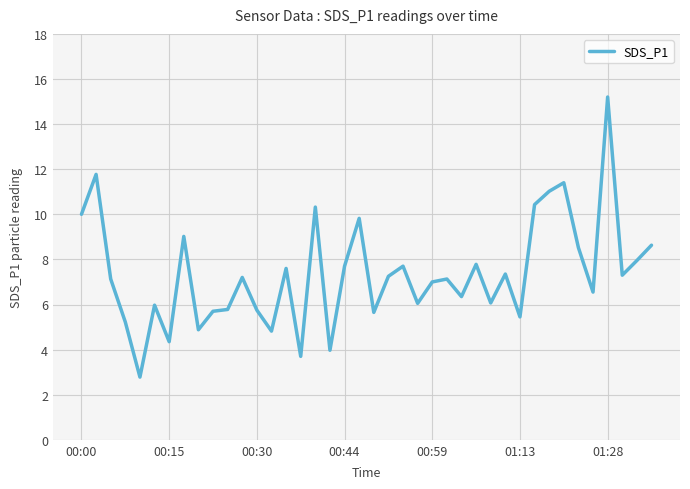

What is the maximum value shown in the chart?

15.2